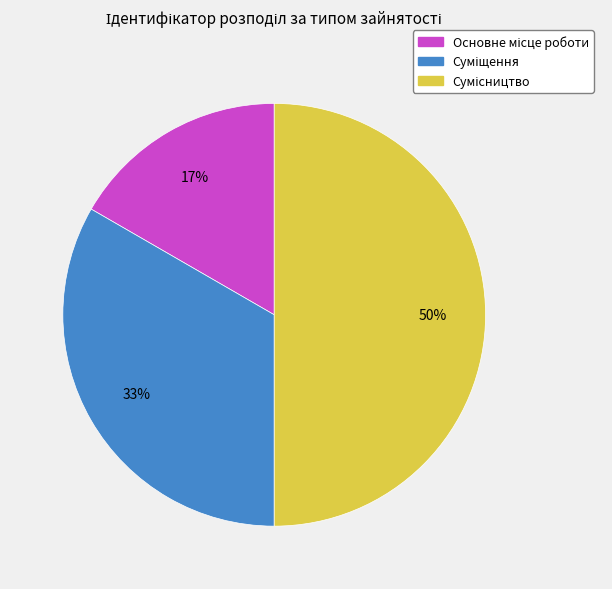

To the nearest percent, what is the difference between the largest and smallest slice percentages?

33%